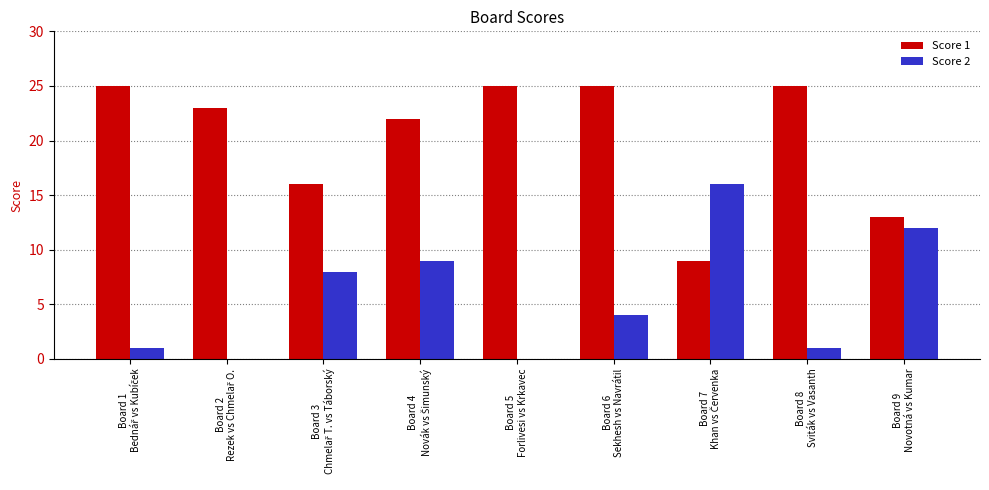

What is the sum of all Score 2 values?

51